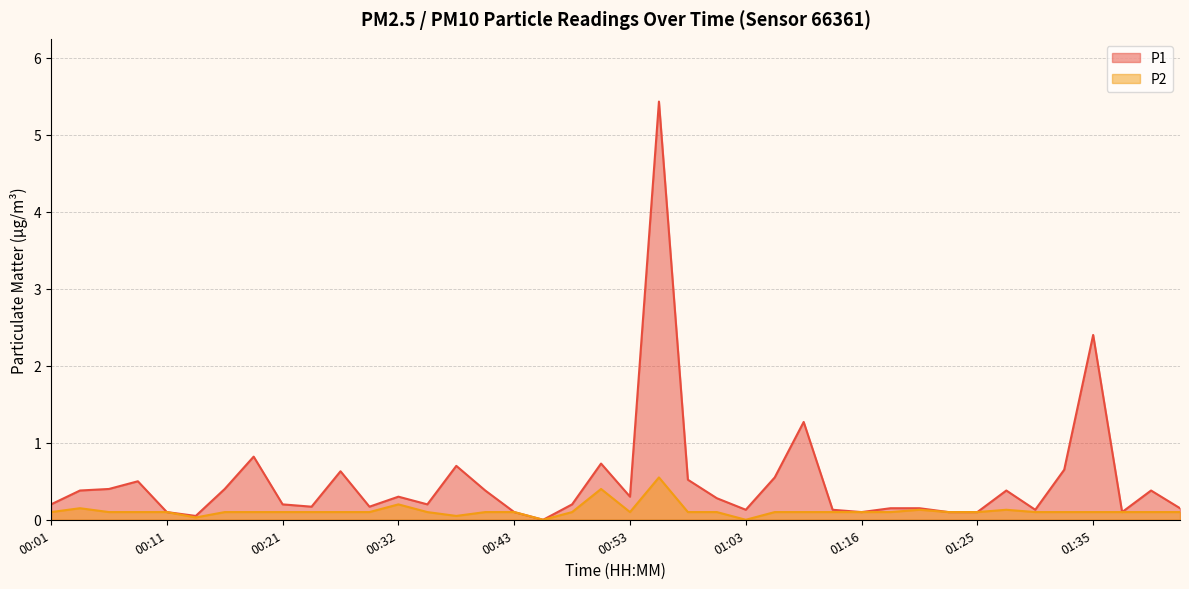

In P2, how many points are lower than both neighbors (excluding endpoints)?

5